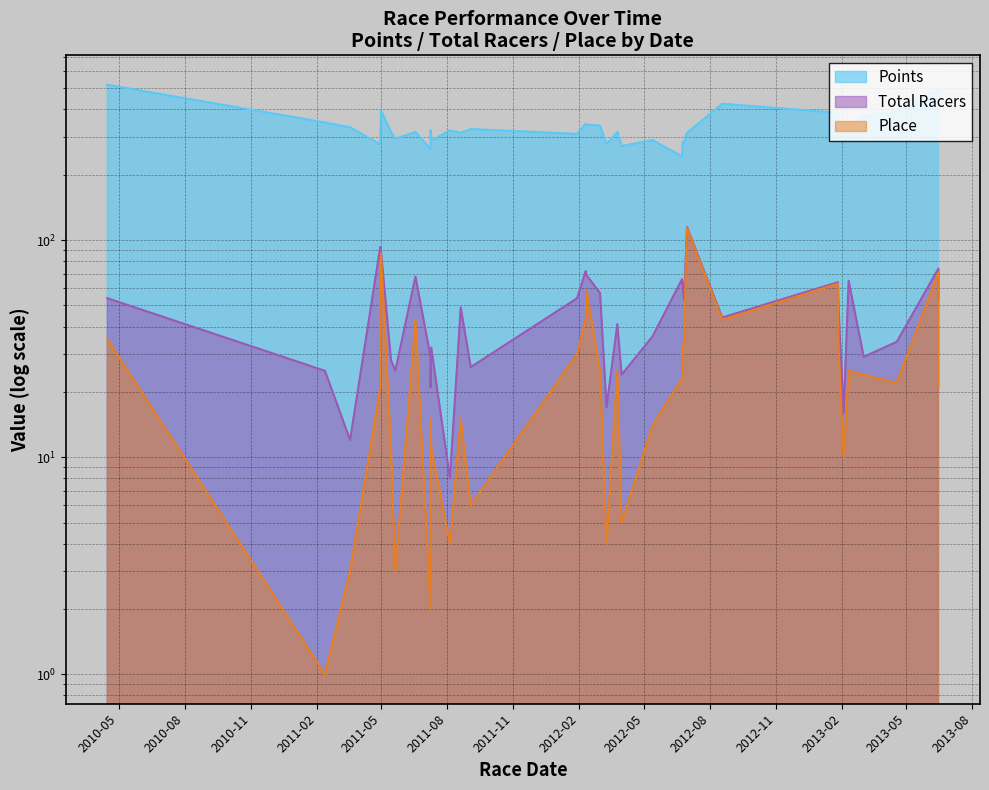

At how many categories does at least one series exceed 410?

3